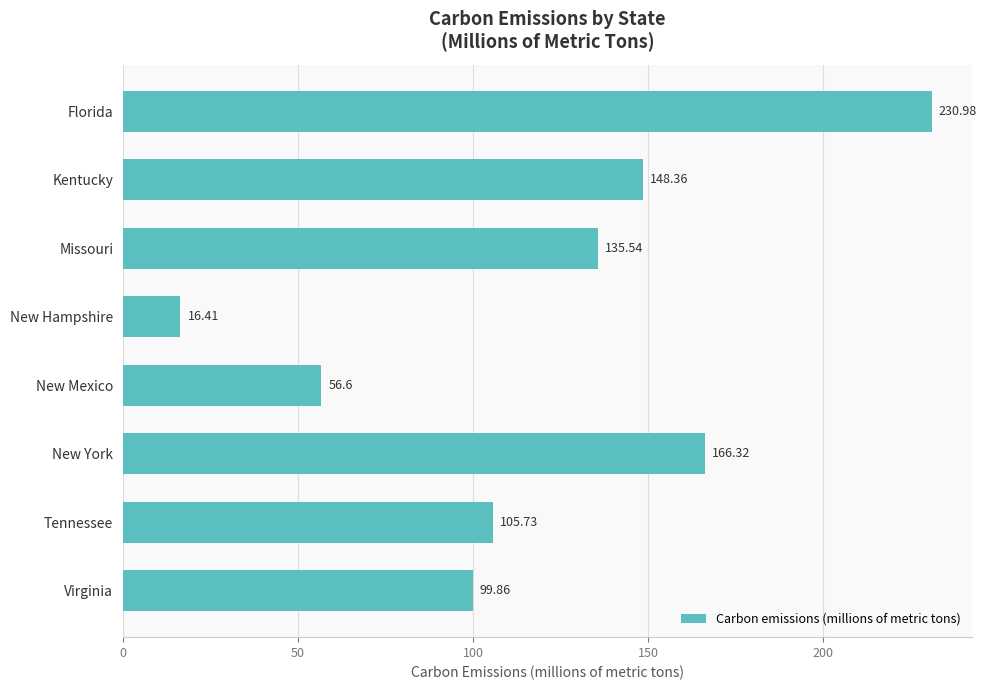

List the labels in order of value, largest first.

Florida, New York, Kentucky, Missouri, Tennessee, Virginia, New Mexico, New Hampshire